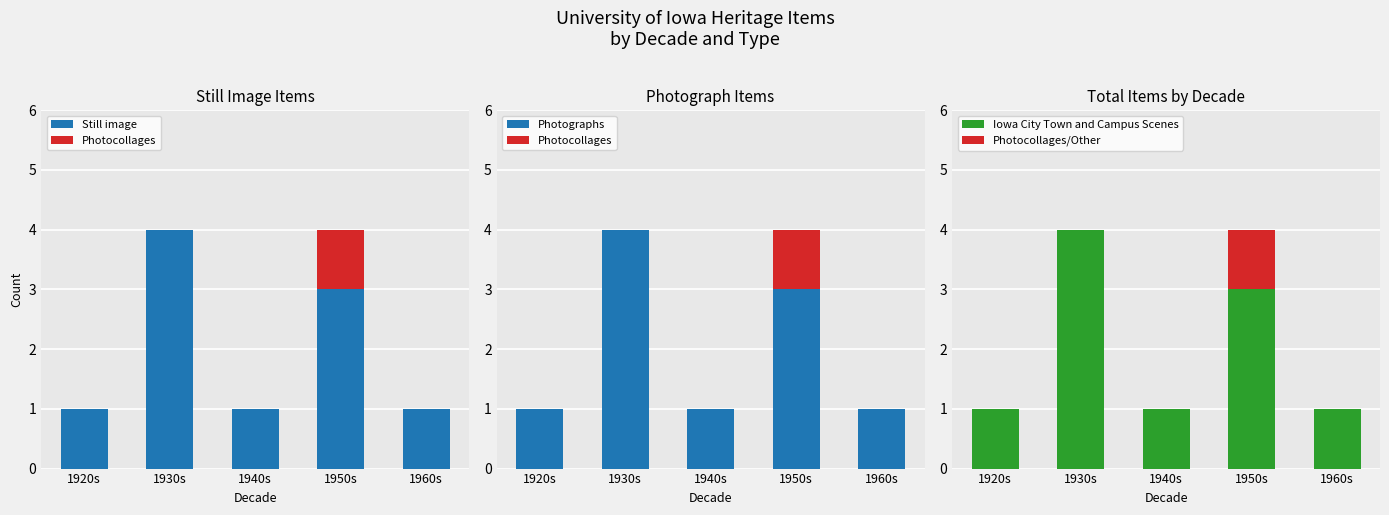

What is the maximum value for Iowa City Town and Campus Scenes?

4